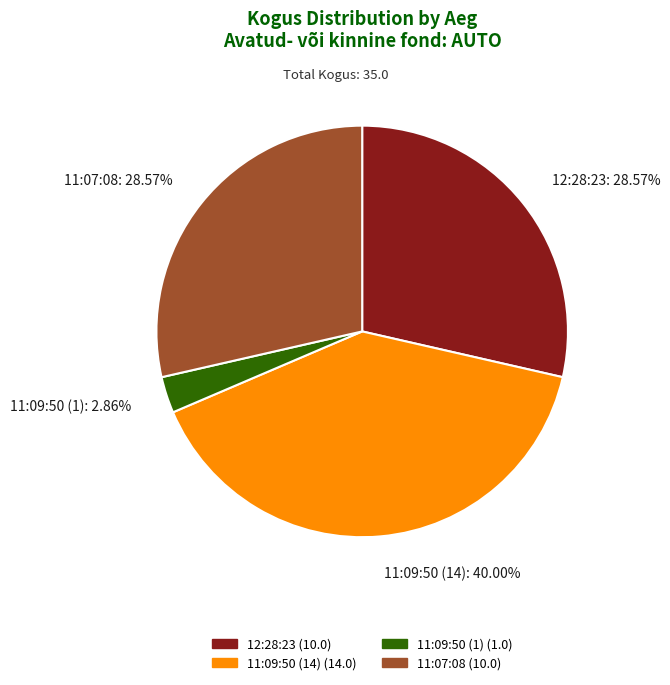

Is 12:28:23 the majority of the pie?

No